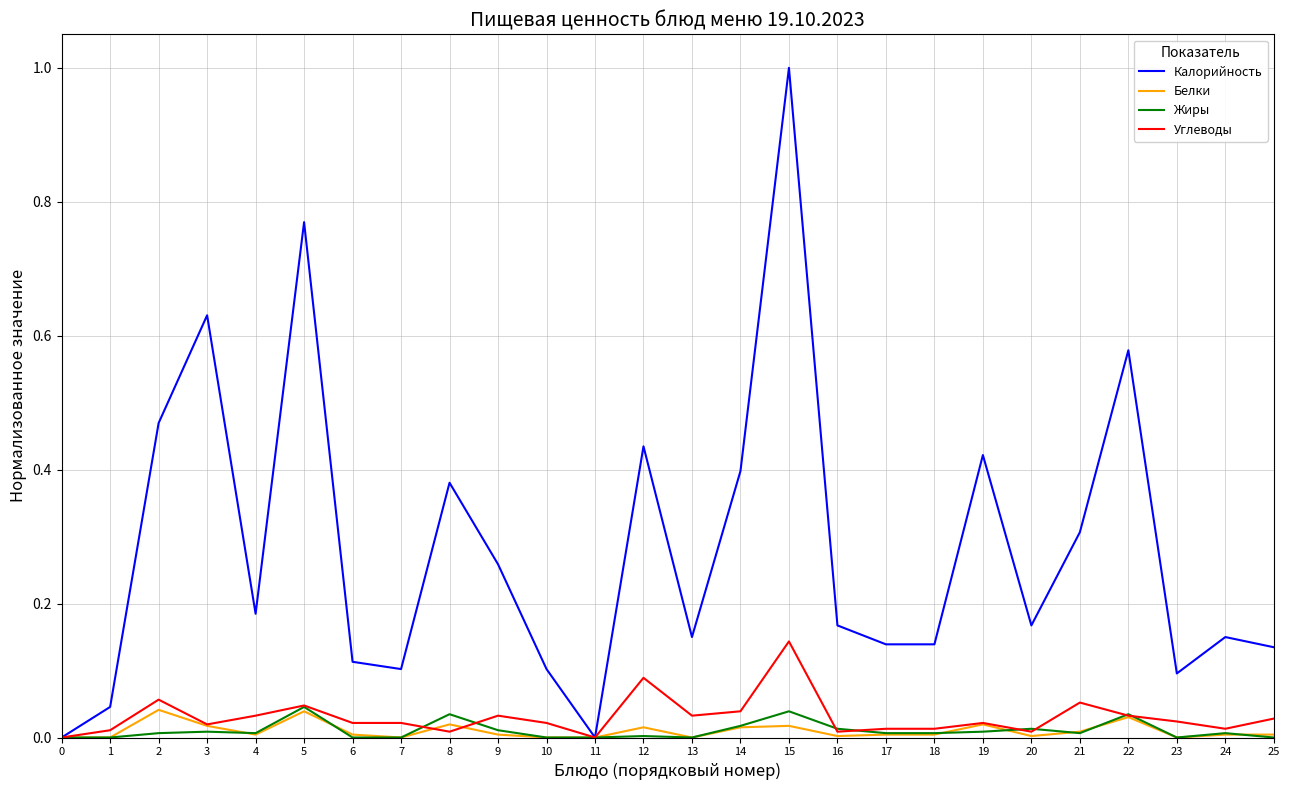

Which series has the largest total across all categories?

Калорийность